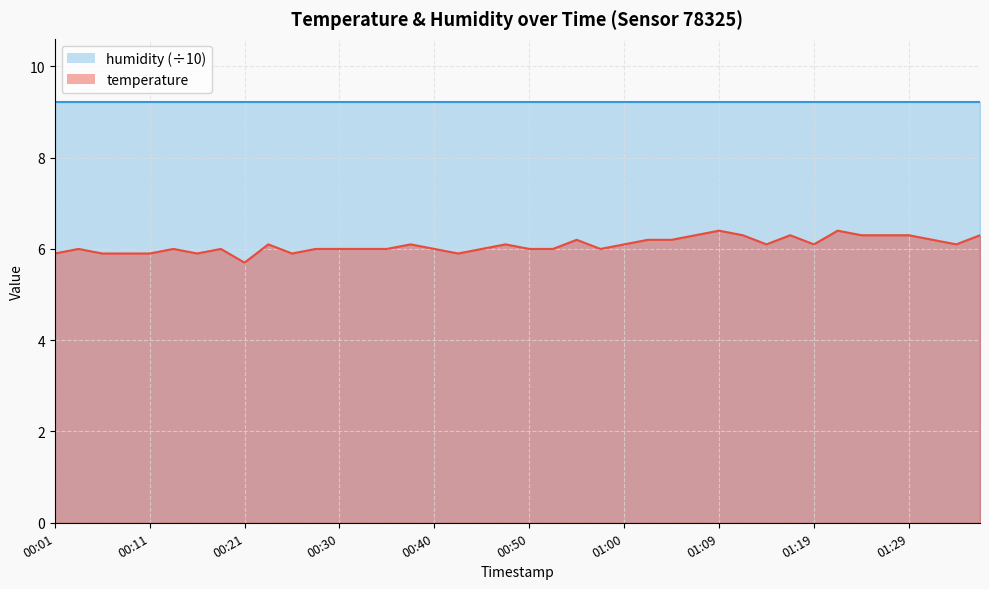

What is the change in value from 00:28 to 01:14?

+0.1